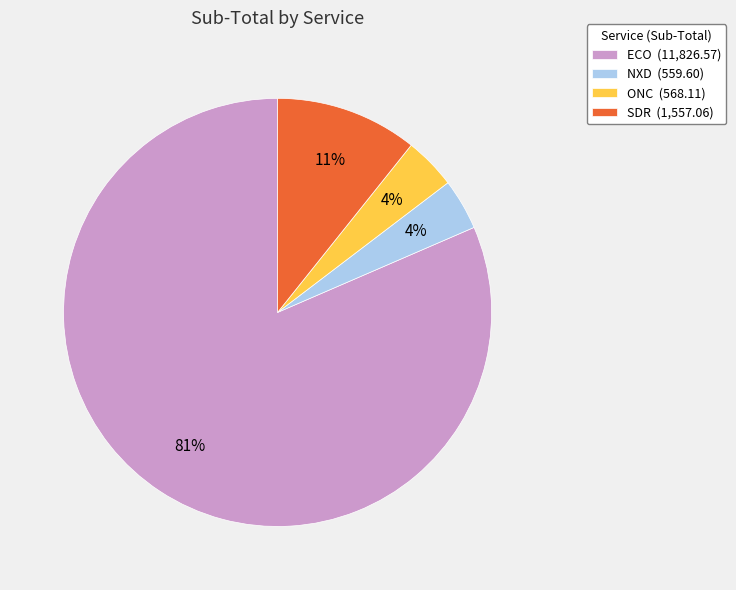

Combined, do ECO and NXD account for over 50%?

Yes